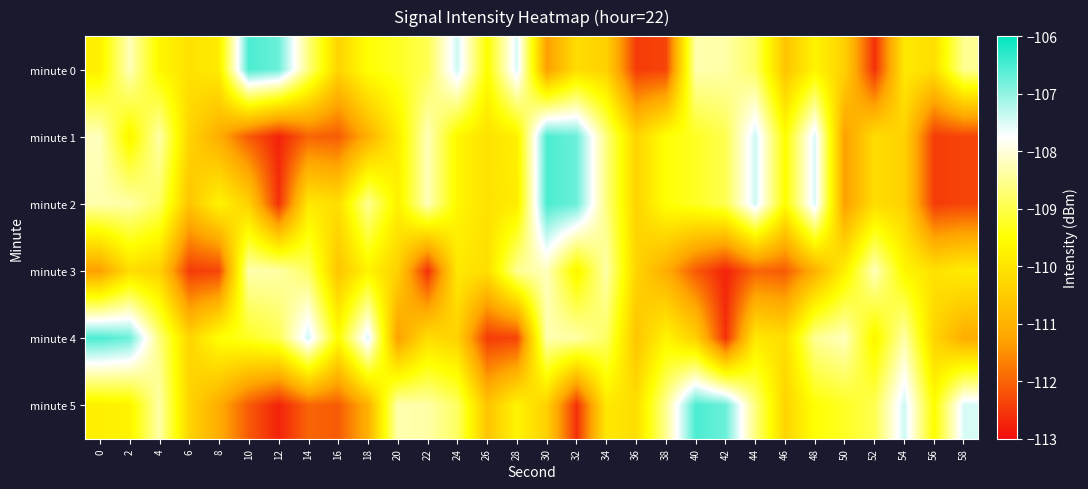

At 52, list the series in order from largest to smallest.

minute 3, minute 5, minute 4, minute 1, minute 2, minute 0